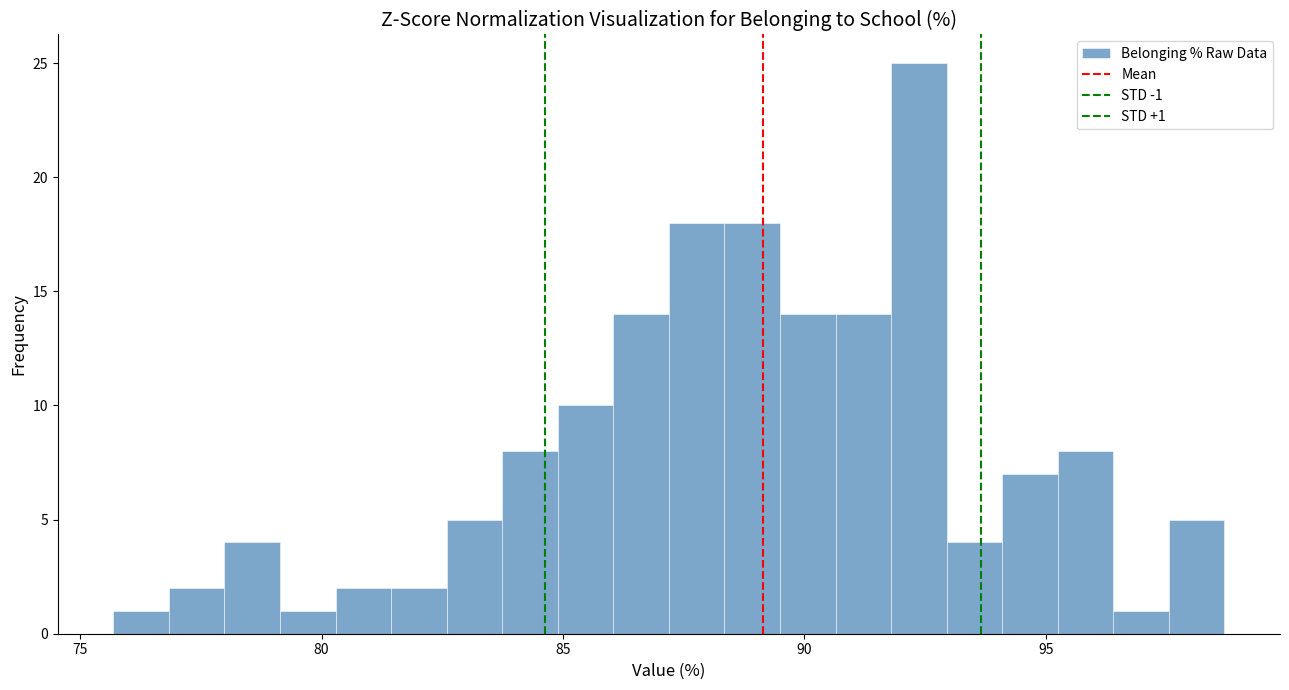

Read against the x-axis, roughly where is the centre of the tallest bar?

92.5